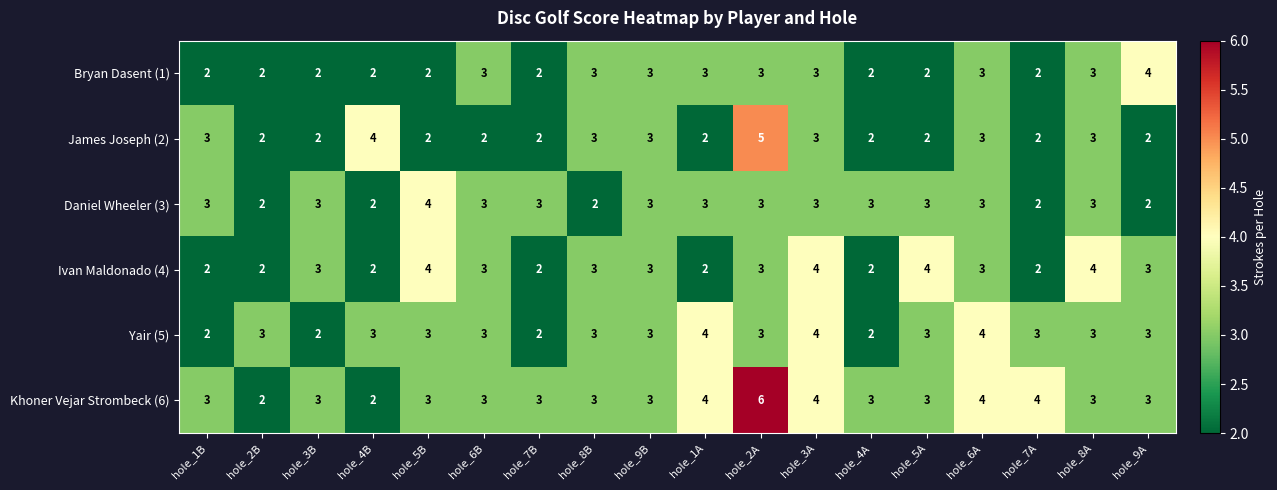

What is the maximum value shown in the chart?

6